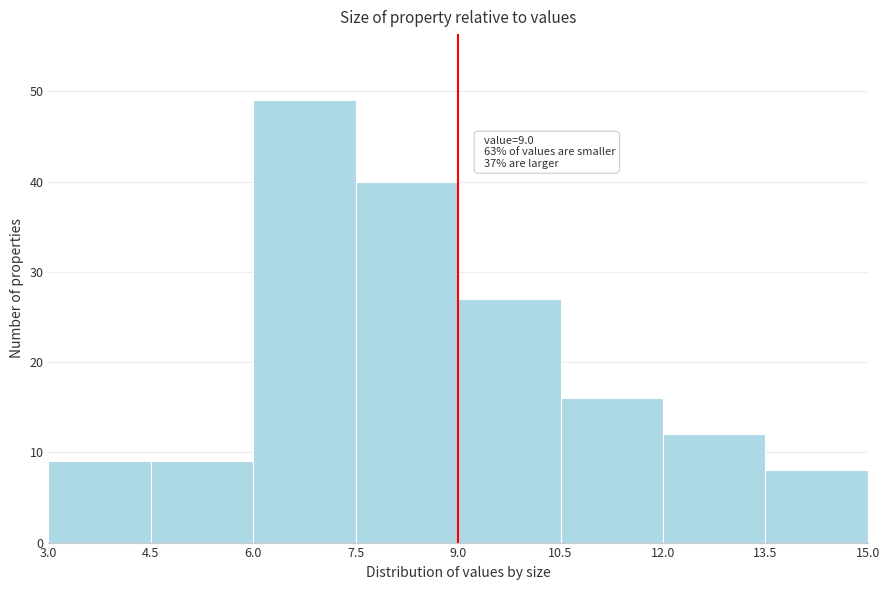

Which range on the x-axis has the tallest bar?

6.0 to 7.5